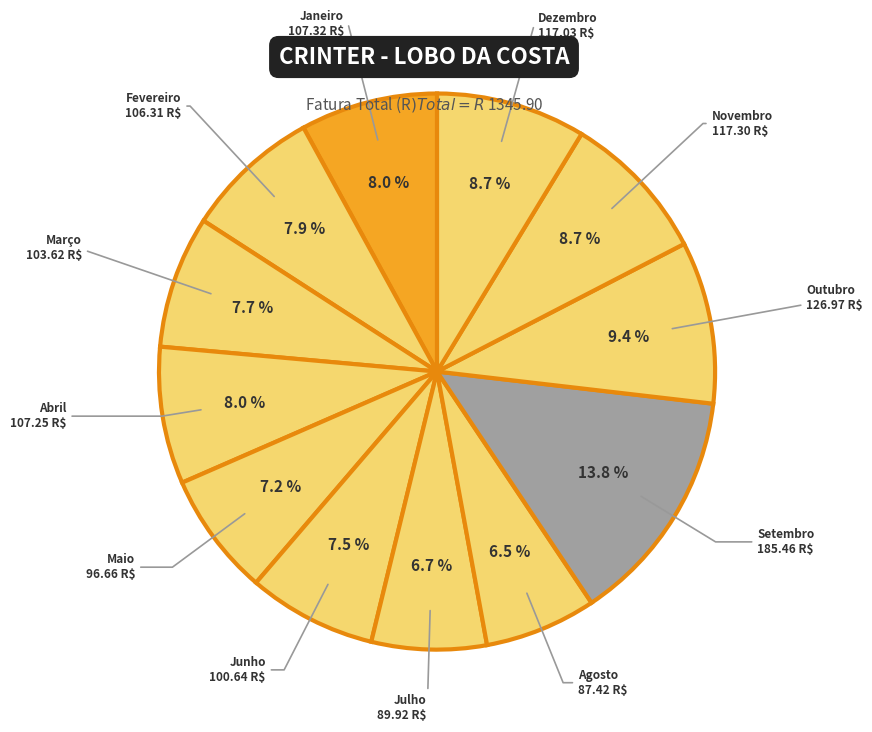

Which slice is the largest?

Setembro